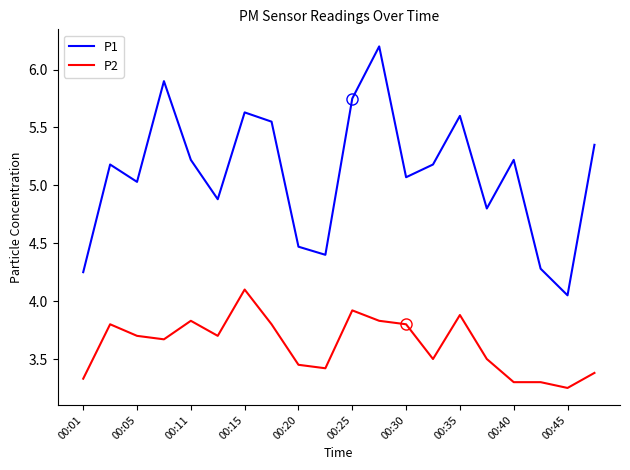

List the series in order of their overall mean, lowest first.

P2, P1